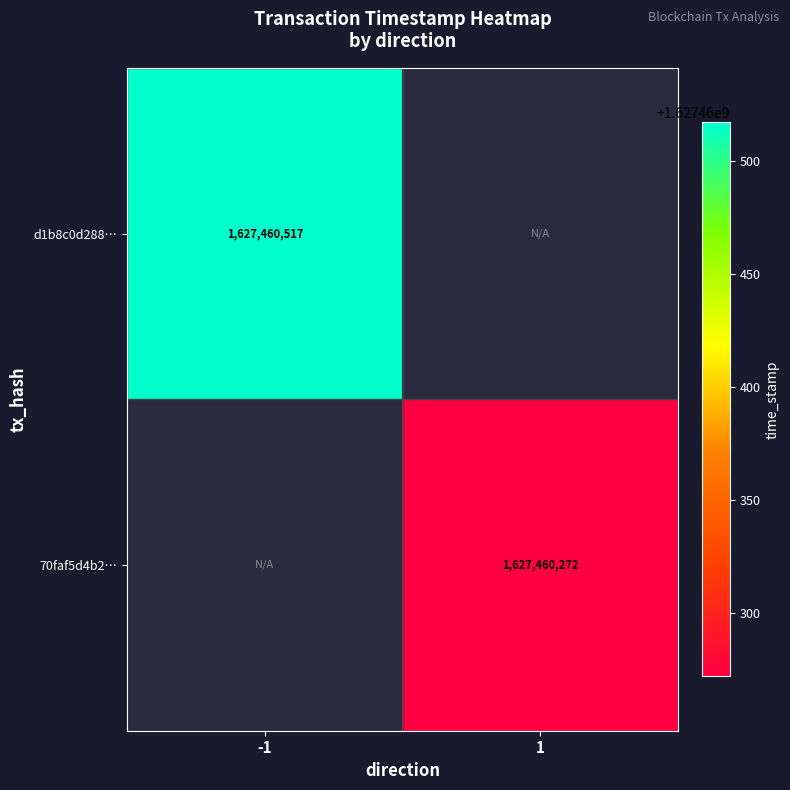

Which series has the largest total across all categories?

d1b8c0d2886f8bbdb7e566b0c7ed9632fab0338